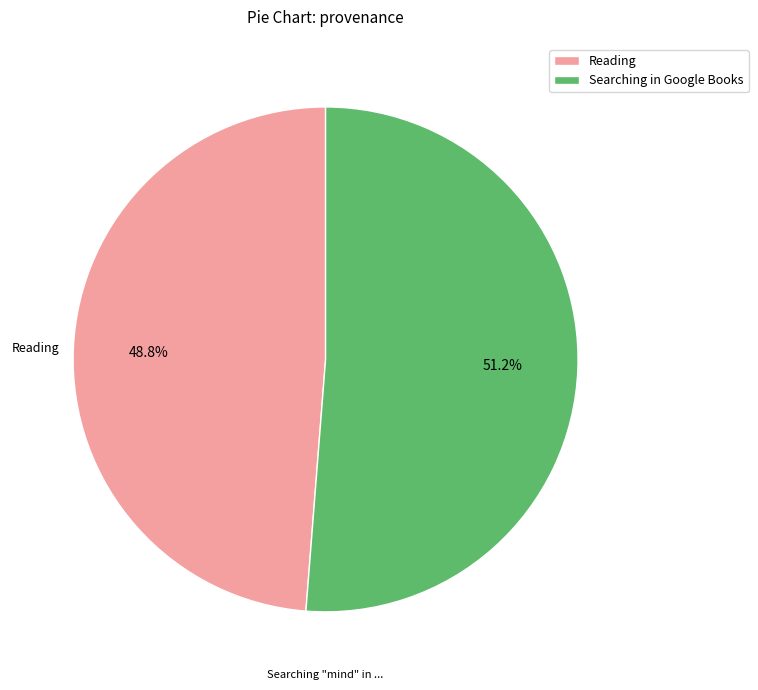

Is there a majority slice in this chart?

Yes